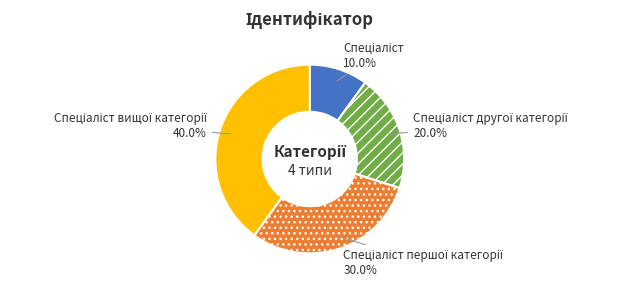

Does any single category account for the majority?

No